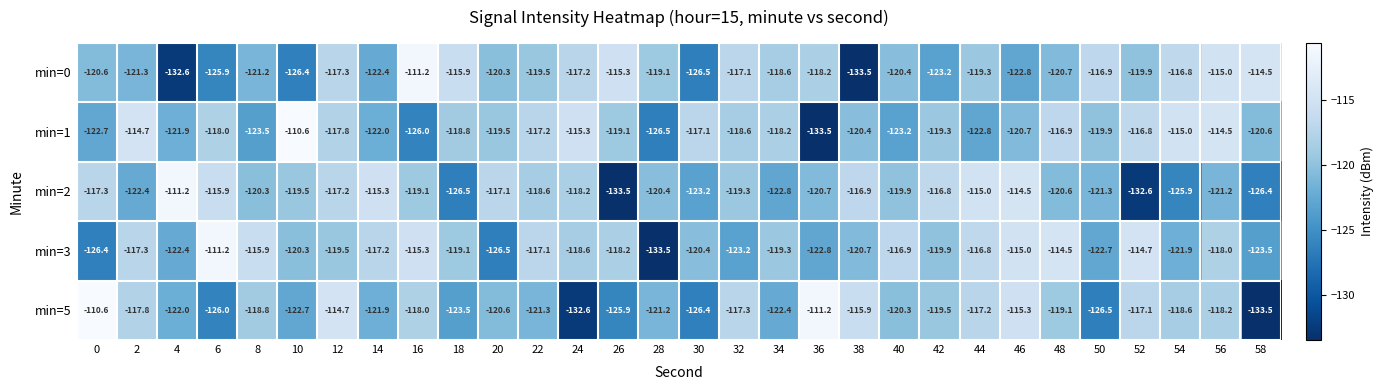

What is the total value across all series at 32?

-595.5